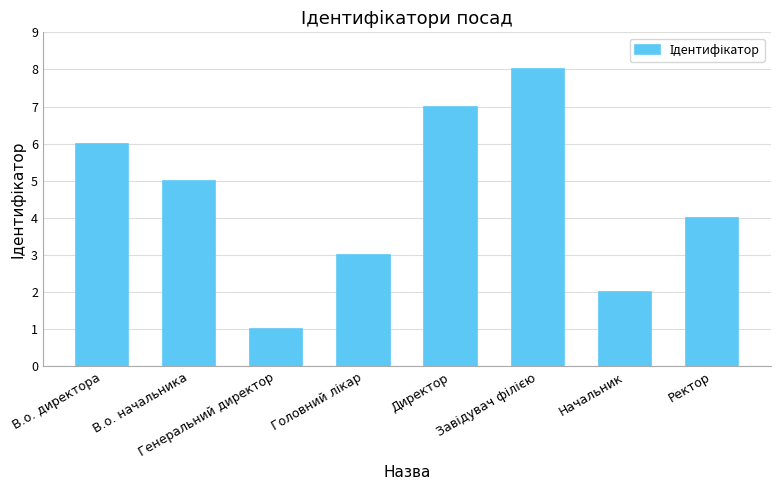

Reading left to right, list all the values displayed in this chart.

6	5	1	3	7	8	2	4